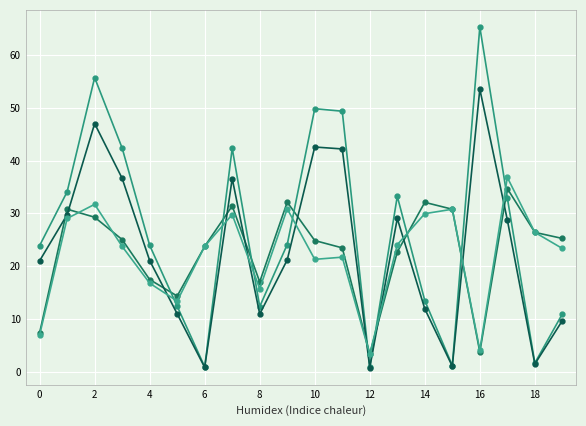

What is the smallest value displayed?

0.8